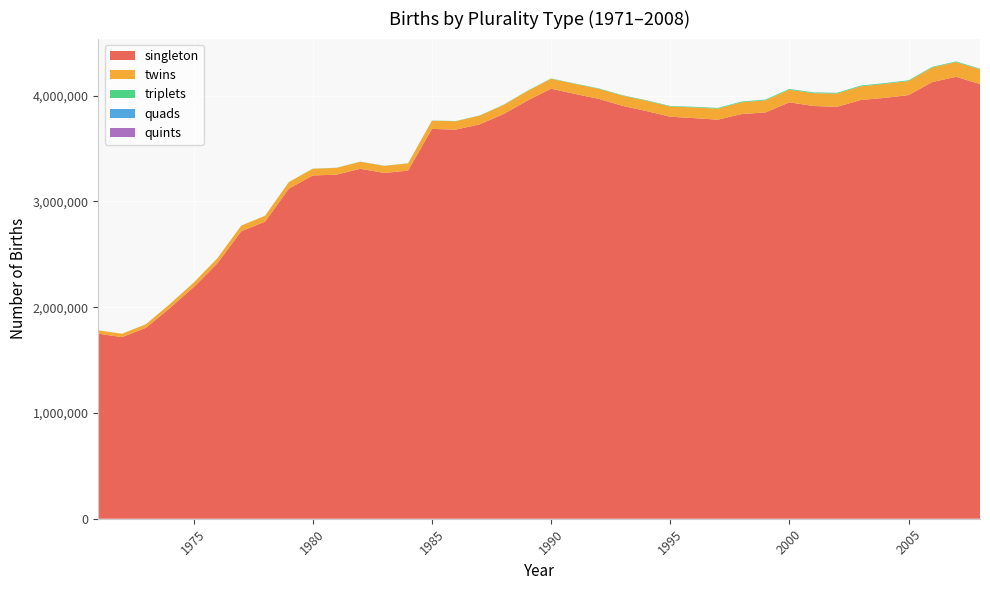

Reading left to right, list all the values displayed in this chart.

singleton: 1971=1749546	1972=1717163	1973=1805751	1974=1991060	1975=2189415	1976=2415476	1977=2718554	1978=2809347	1979=3121784	1980=3245874	1981=3253366	1982=3309062	1983=3269426	1984=3291775	1985=3685943	1986=3679310	1987=3729225	1988=3826008	1989=3952689	1990=4065925	1991=4017127	1992=3970096	1993=3903831	1994=3855192	1995=3801239	1996=3788111	1997=3773369	1998=3826818	1999=3841726	2000=3937498	2001=3902691	2002=3894733	2003=3959634	2004=3979274	2005=4005620	2006=4129440	2007=4178356	2008=4110014
twins: 1971=31711	1972=31751	1973=33435	1974=37450	1975=42249	1976=47522	1977=52744	1978=55314	1979=61552	1980=63167	1981=64411	1982=66381	1983=67000	1984=67574	1985=77193	1986=79568	1987=81852	1988=85393	1989=90196	1990=93961	1991=94860	1992=95441	1993=96516	1994=97136	1995=96785	1996=100815	1997=104208	1998=110743	1999=114412	2000=118997	2001=121346	2002=125233	2003=128783	2004=132344	2005=133285	2006=137239	2007=139209	2008=138866
triplets: 1971=493	1972=466	1973=521	1974=597	1975=691	1976=806	1977=881	1978=1025	1979=1085	1980=1260	1981=1277	1982=1370	1983=1457	1984=1522	1985=1928	1986=1817	1987=2139	1988=2392	1989=2533	1990=2833	1991=3130	1992=3555	1993=3837	1994=4236	1995=4566	1996=5303	1997=6163	1998=6925	1999=6748	2000=6745	2001=6904	2002=6907	2003=7122	2004=6764	2005=6228	2006=6124	2007=5979	2008=5885
quads: 1971=18	1972=21	1973=15	1974=38	1975=31	1976=39	1977=24	1978=0	1979=0	1980=0	1981=0	1982=0	1983=0	1984=0	1985=0	1986=0	1987=0	1988=0	1989=235	1990=185	1991=203	1992=310	1993=277	1994=315	1995=365	1996=564	1997=510	1998=627	1999=512	2000=506	2001=505	2002=434	2003=468	2004=439	2005=418	2006=355	2007=373	2008=345
quints: 1971=6	1972=1	1973=14	1974=5	1975=20	1976=9	1977=3	1978=0	1979=0	1980=0	1981=0	1982=0	1983=0	1984=0	1985=0	1986=0	1987=0	1988=0	1989=40	1990=13	1991=22	1992=26	1993=62	1994=46	1995=57	1996=81	1997=79	1998=79	1999=67	2000=77	2001=85	2002=69	2003=85	2004=86	2005=68	2006=67	2007=91	2008=46